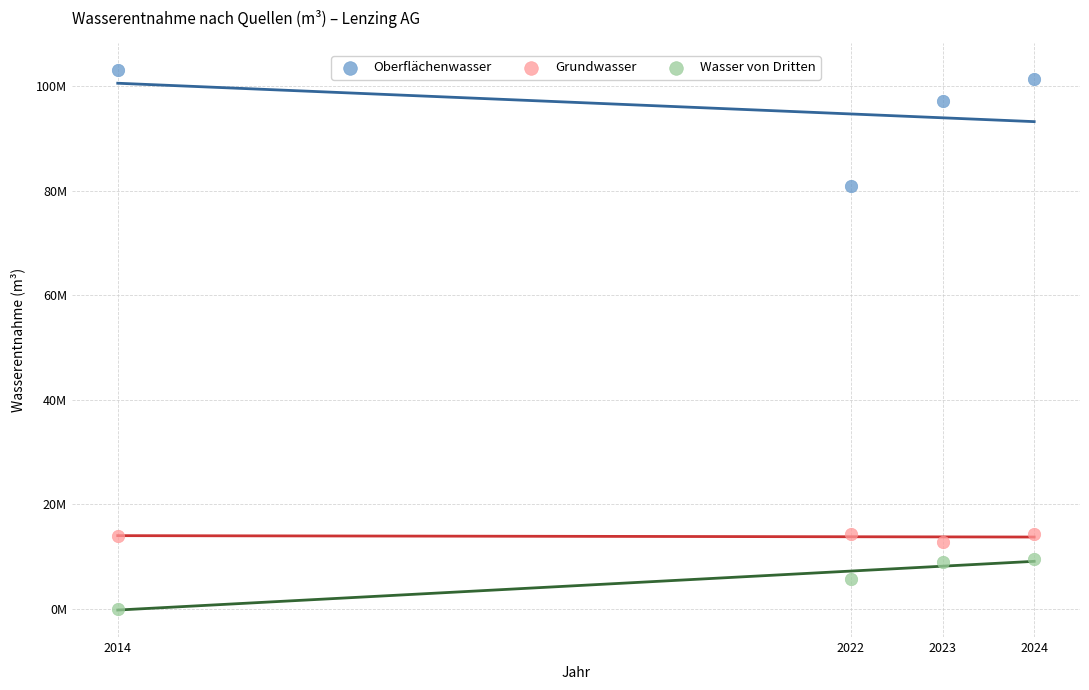

What are all the series names shown in the legend?

Oberflächenwasser, Grundwasser, Wasser von Dritten